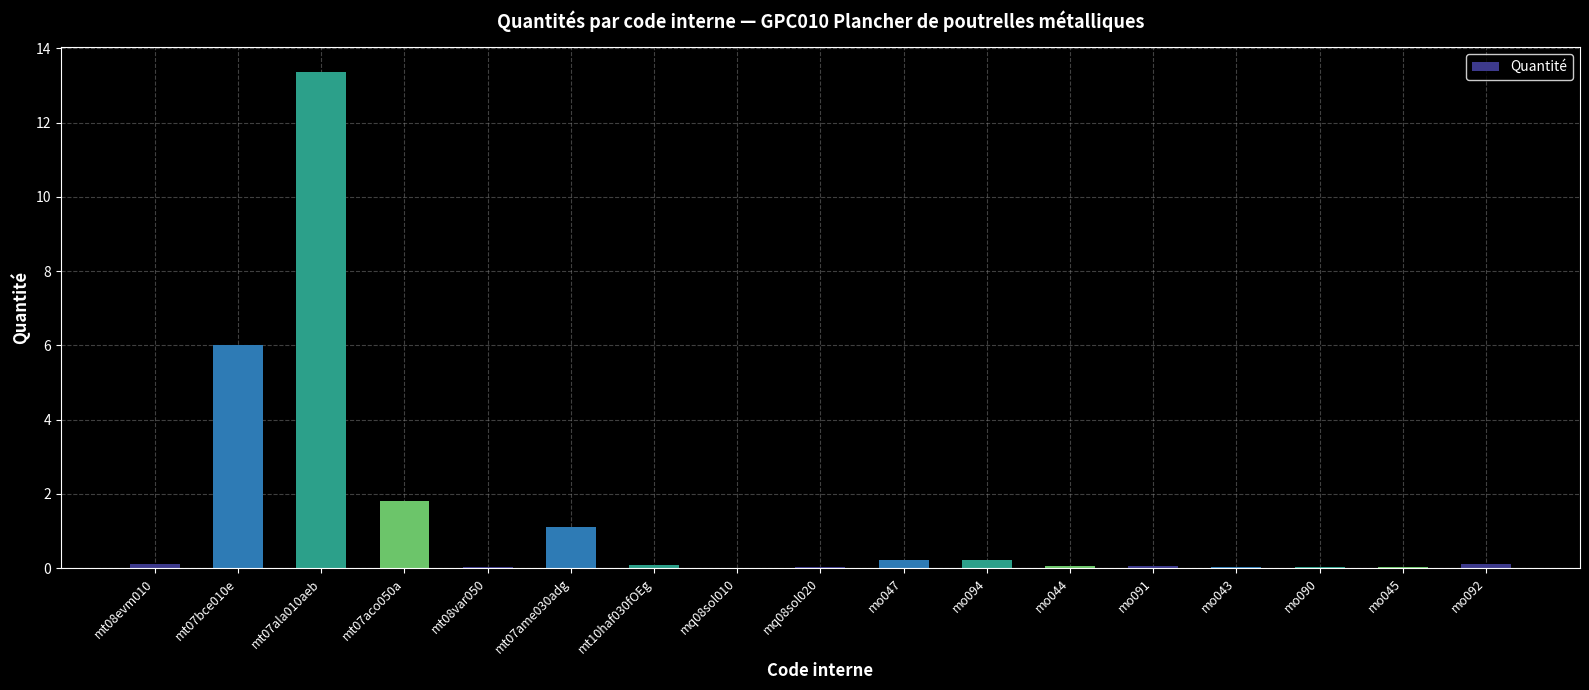

What is the difference between the values at mo045 and mt07ala010aeb?

13.3